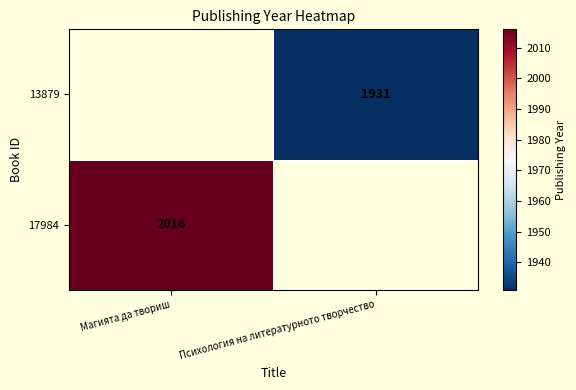

True or false: 13879 has a value of 1931 at Психология на литературното творчество.

True